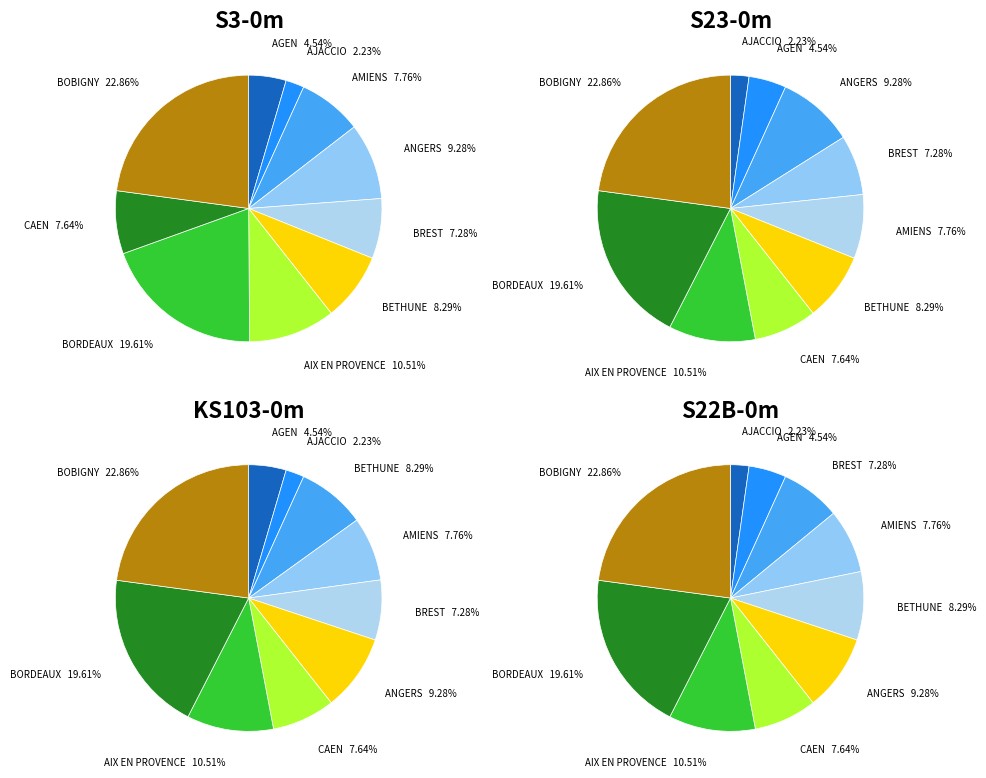

Is CAEN the majority of the pie?

No